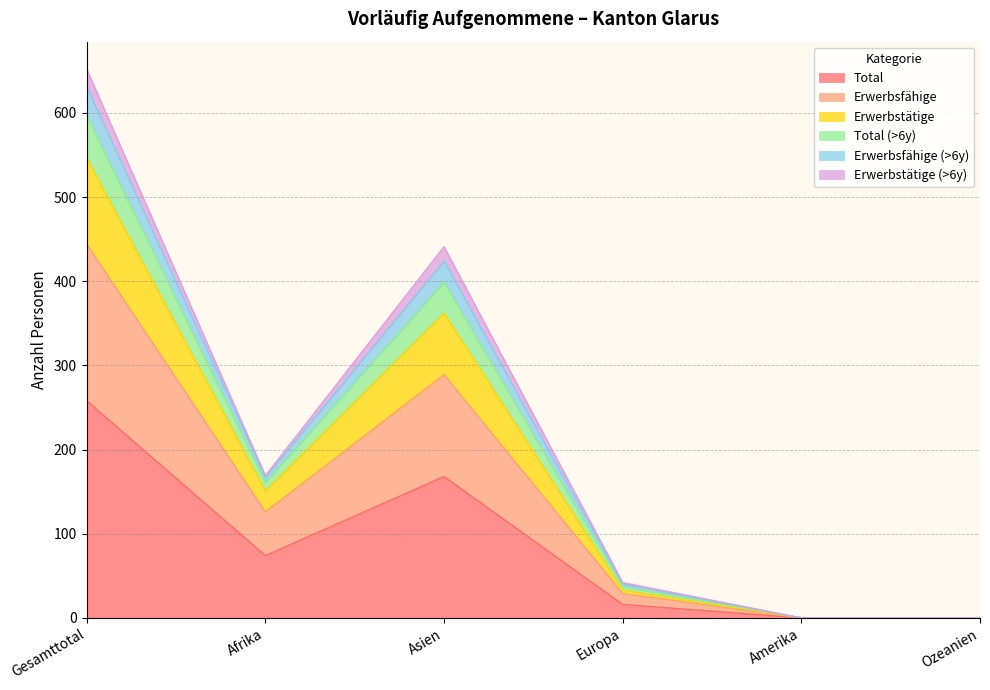

How many interior local peaks does the Erwerbsfähige (>6y) series have?

1